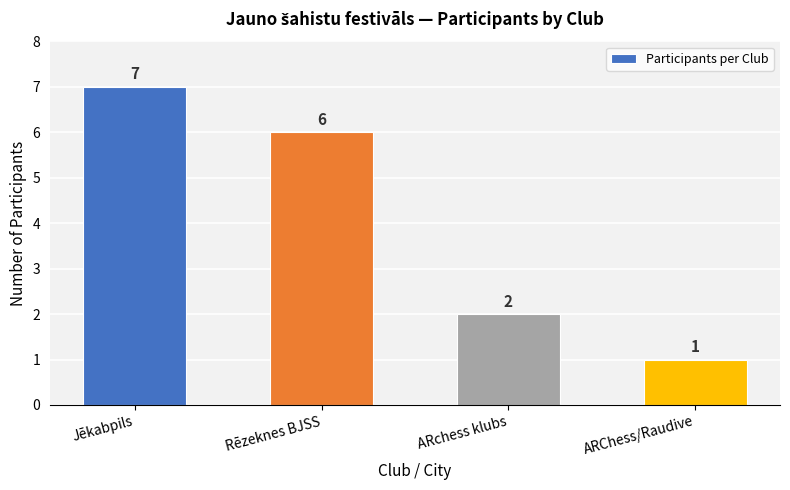

List the labels in order of value, largest first.

Jēkabpils, Rēzeknes BJSS, ARchess klubs, ARChess/Raudive